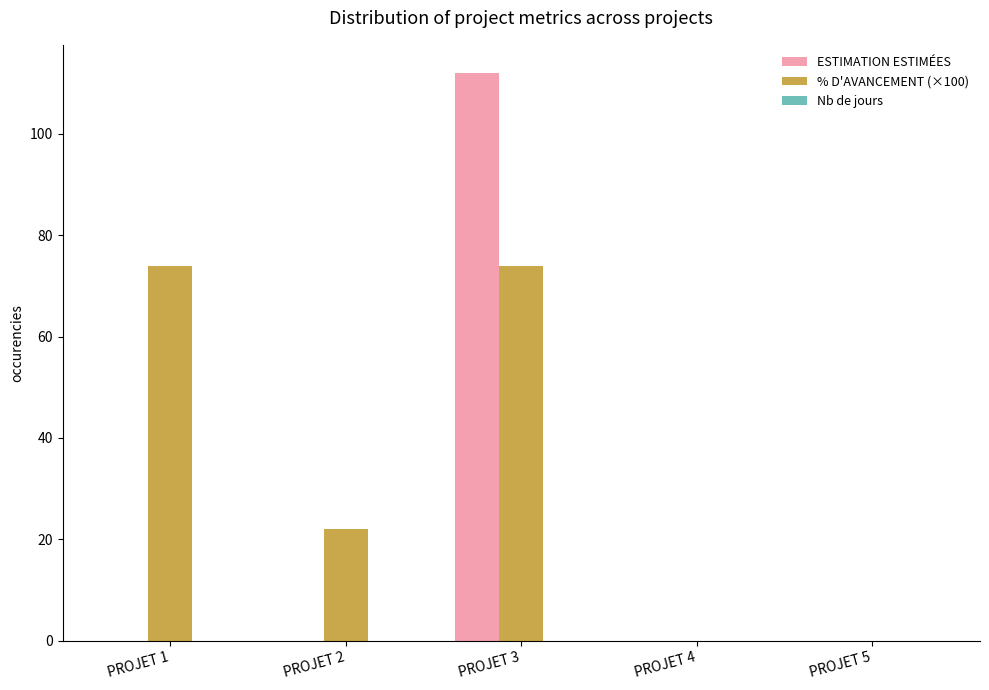

The % D'AVANCEMENT (×100) series shows 74 at PROJET 1. True or false?

True